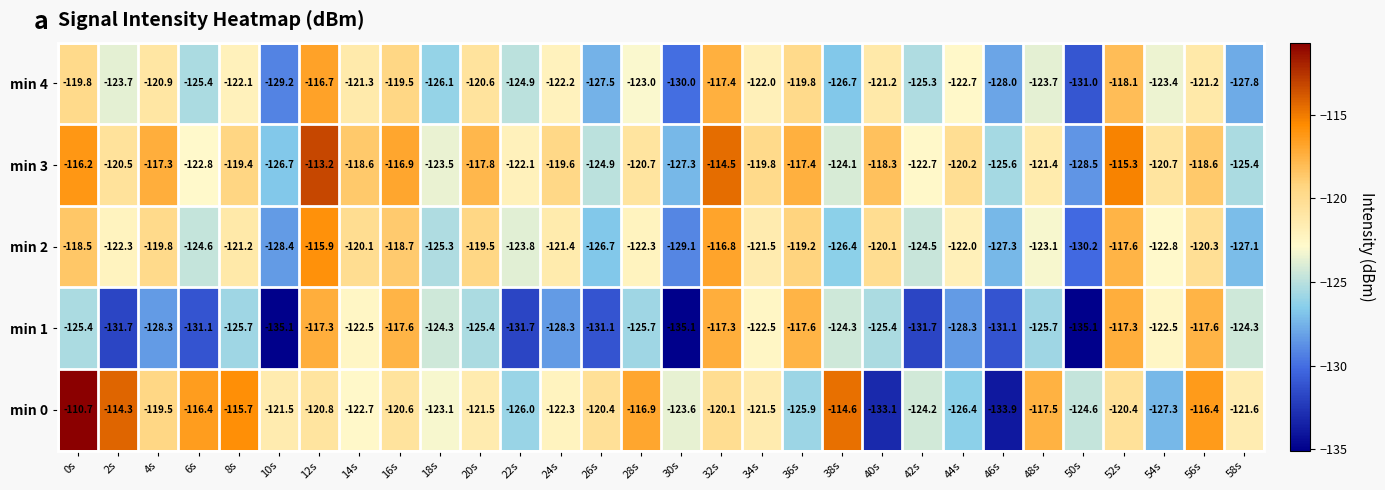

Read the min 0 value at 56s.

-116.4